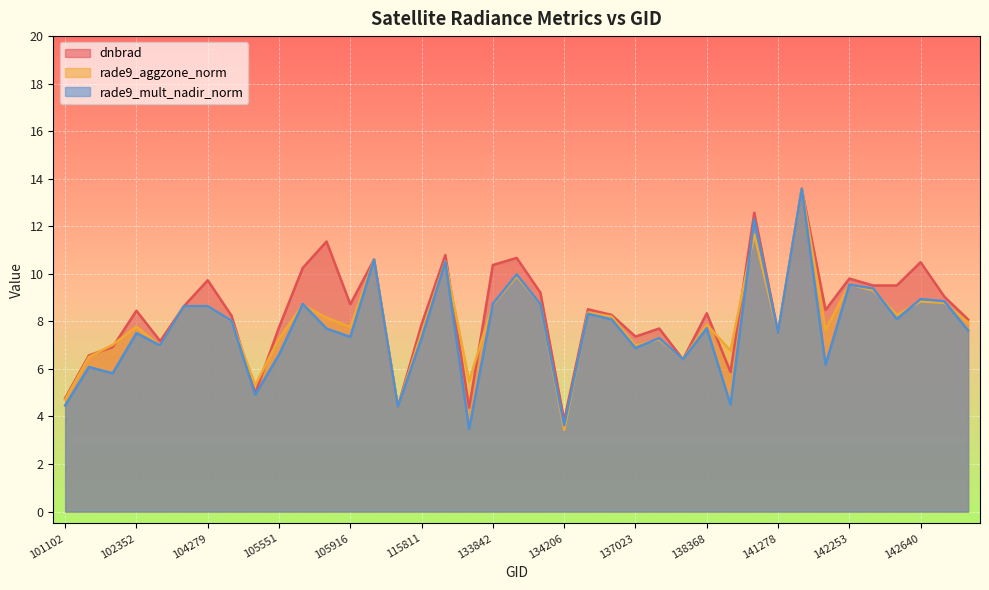

What is the total value across all series at 107030?

31.8